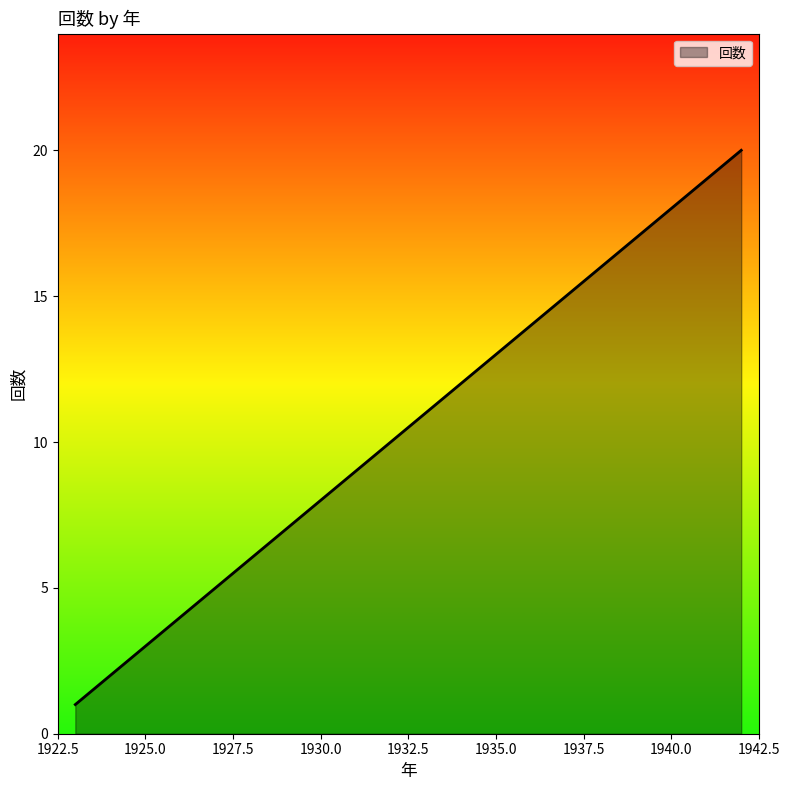

What is the smallest value displayed?

1